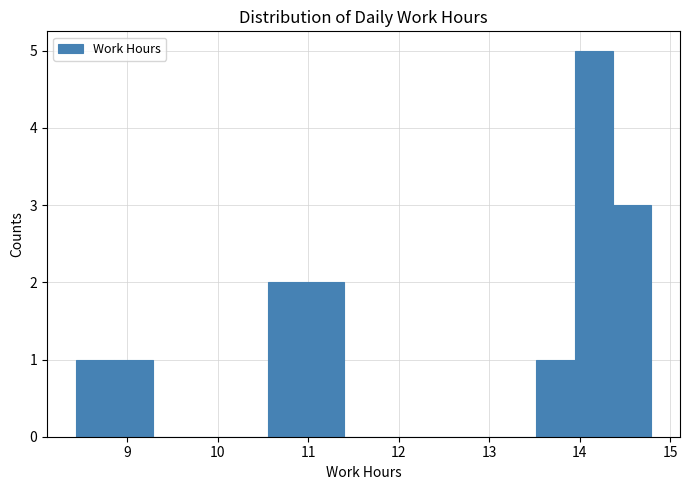

Reading left to right, transcribe this chart: for each bar, give the range it covers on the x-axis and its height. Neither the bar edges nor the heights are printed on the chart, so give them approximately, as read against the axes.

8.4 to 8.9: 1
8.9 to 9.3: 1
9.3 to 9.7: 0
9.7 to 10.1: 0
10.1 to 10.6: 0
10.6 to 11.0: 2
11.0 to 11.4: 2
11.4 to 11.8: 0
11.8 to 12.2: 0
12.2 to 12.7: 0
12.7 to 13.1: 0
13.1 to 13.5: 0
13.5 to 13.9: 1
13.9 to 14.4: 5
14.4 to 14.8: 3